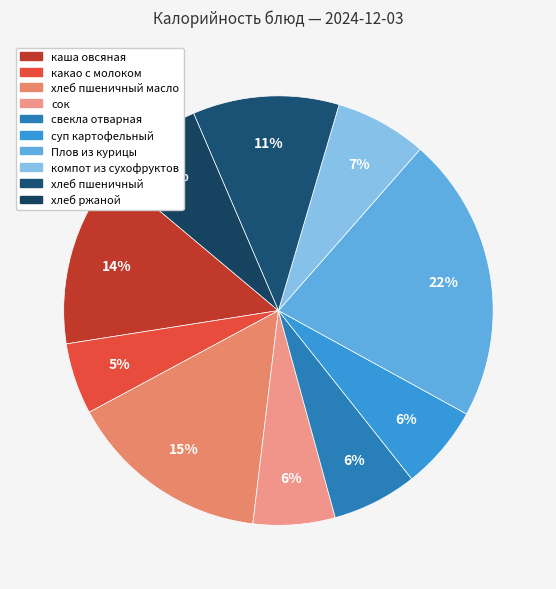

How many slices are in this pie chart?

10